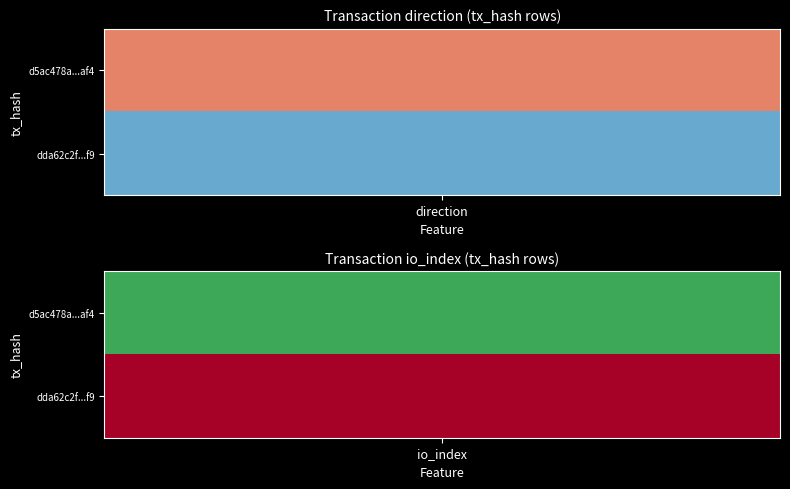

What is the approximate value of d5ac478a10e9d70f52b1f22be628fb9c5b06af4 at io_index?

426